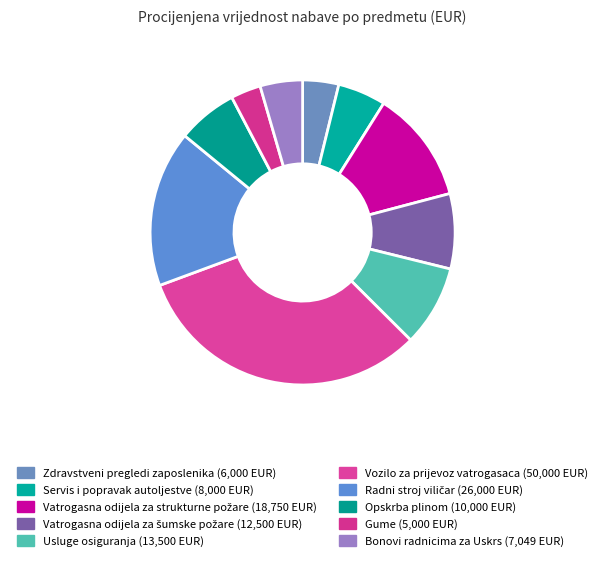

Do Radni stroj viličar and Gume together represent more than half of the pie?

No